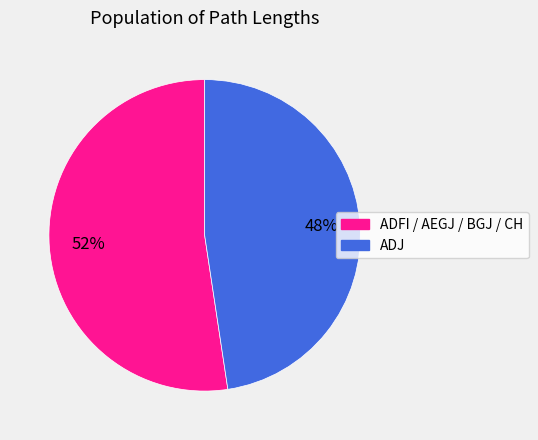

To the nearest percent, what is the average slice percentage?

50%